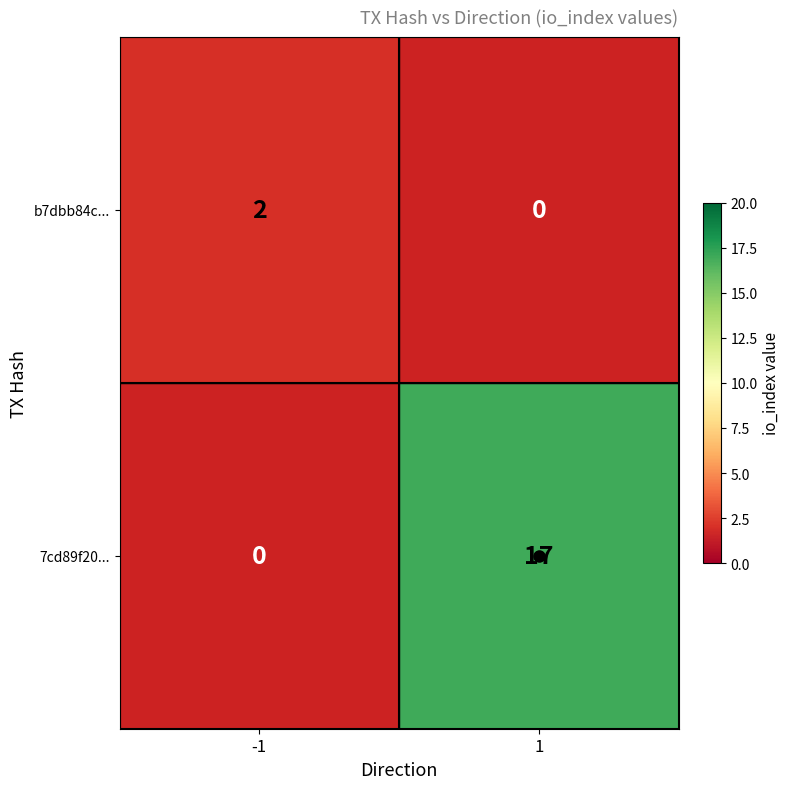

The b7dbb84c... series shows 2.7 at -1. True or false?

False